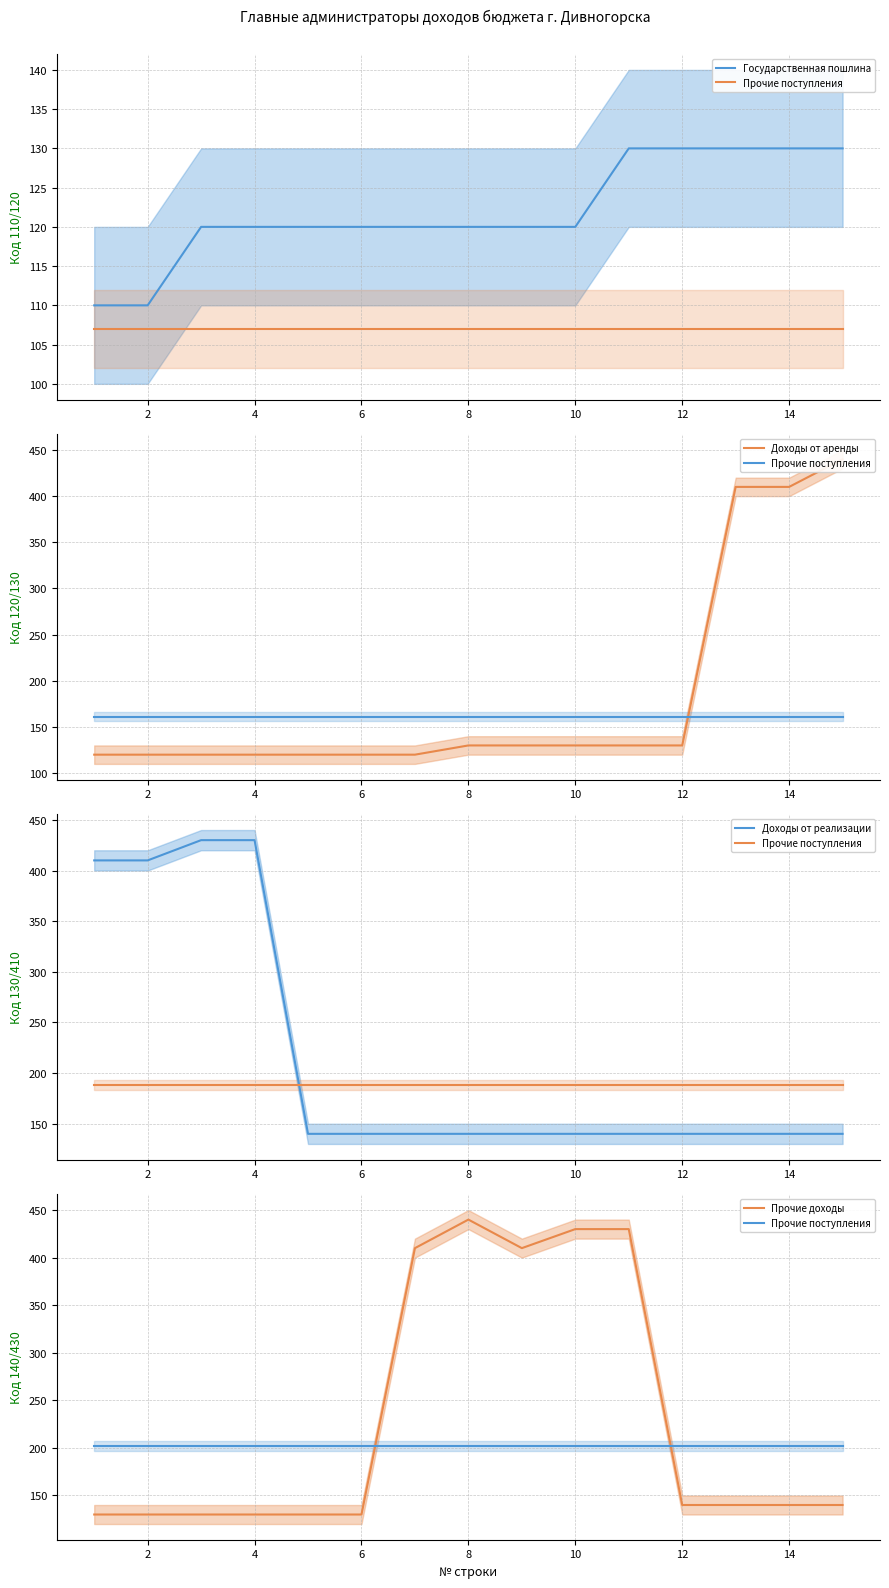

What is the value of the Прочие поступления point at the 11th from the left?

202